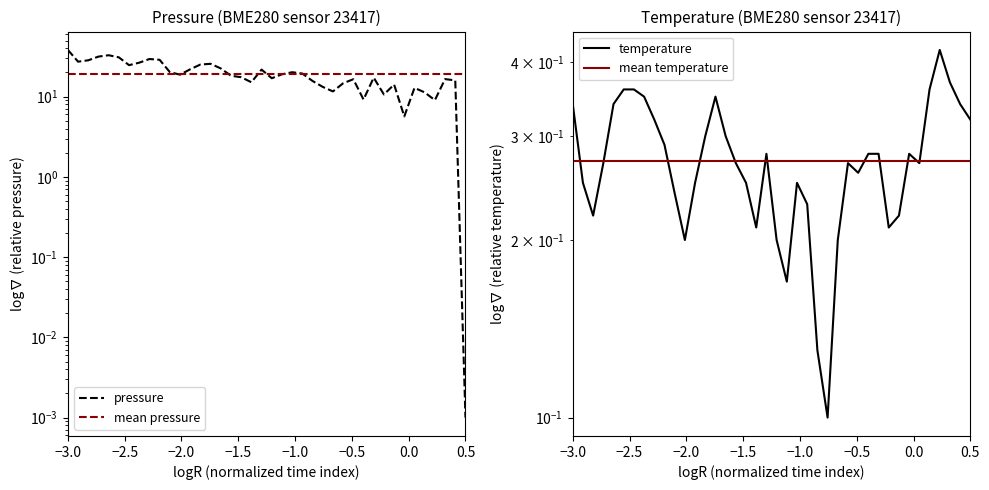

Reading left to right, what are all the values shown in this chart?

pressure: 38.2	27.3	28.4	31.5	32.8	30.9	24.7	26.5	29.4	28.8	20.2	18.8	21.9	25.1	25.6	22.4	18.2	17.4	15.1	21.7	16.9	19.0	20.1	19.4	15.7	13.2	11.6	14.7	16.5	9.2	17.2	10.6	14.1	5.7	12.9	11.3	9.0	16.5	15.9	0.0
mean pressure: 19.4	19.4	19.4	19.4	19.4	19.4	19.4	19.4	19.4	19.4	19.4	19.4	19.4	19.4	19.4	19.4	19.4	19.4	19.4	19.4	19.4	19.4	19.4	19.4	19.4	19.4	19.4	19.4	19.4	19.4	19.4	19.4	19.4	19.4	19.4	19.4	19.4	19.4	19.4	19.4
temperature: 0.3	0.3	0.2	0.3	0.3	0.4	0.4	0.3	0.3	0.3	0.2	0.2	0.3	0.3	0.3	0.3	0.3	0.3	0.2	0.3	0.2	0.2	0.3	0.2	0.1	0.1	0.2	0.3	0.3	0.3	0.3	0.2	0.2	0.3	0.3	0.4	0.4	0.4	0.3	0.3
mean temperature: 0.3	0.3	0.3	0.3	0.3	0.3	0.3	0.3	0.3	0.3	0.3	0.3	0.3	0.3	0.3	0.3	0.3	0.3	0.3	0.3	0.3	0.3	0.3	0.3	0.3	0.3	0.3	0.3	0.3	0.3	0.3	0.3	0.3	0.3	0.3	0.3	0.3	0.3	0.3	0.3